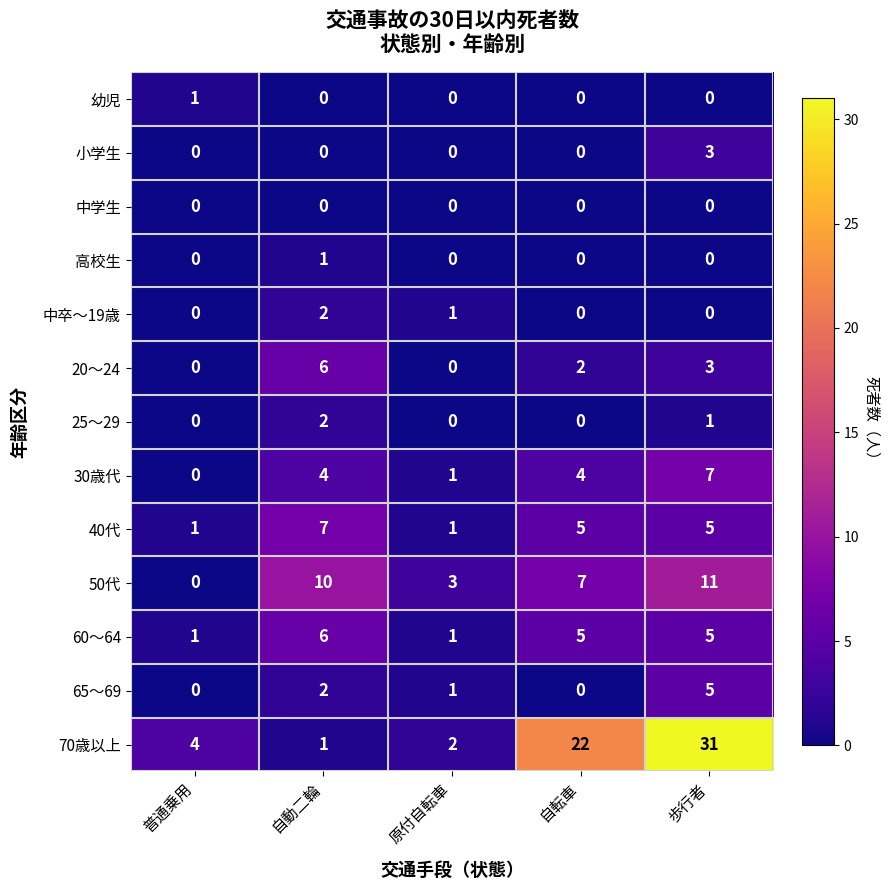

The 70歳以上 series shows 1 at 自動二輪. True or false?

True